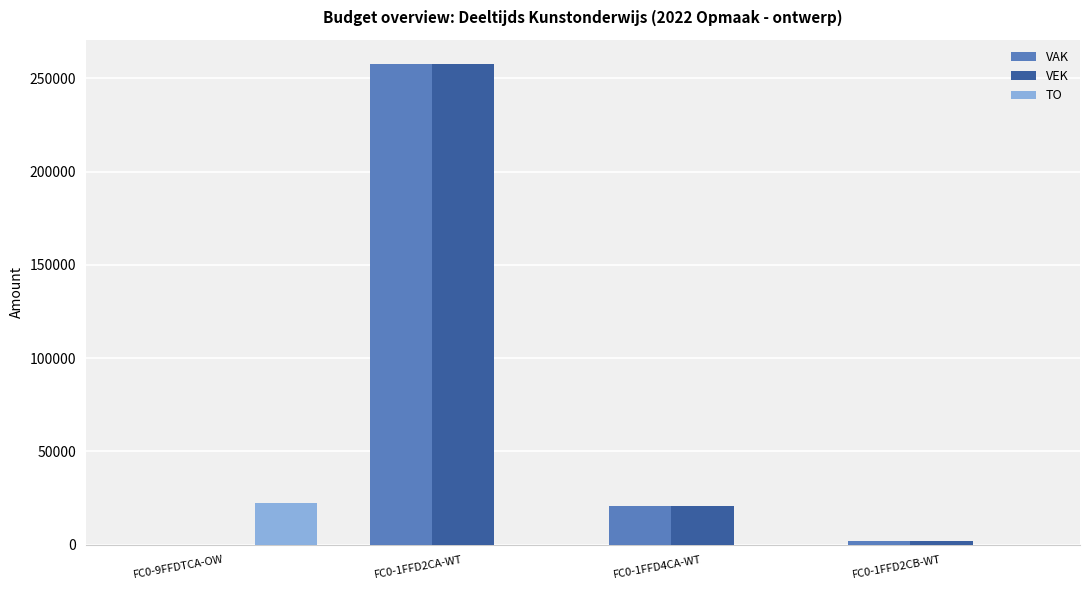

At which category is the sum across all series the highest?

FC0-1FFD2CA-WT